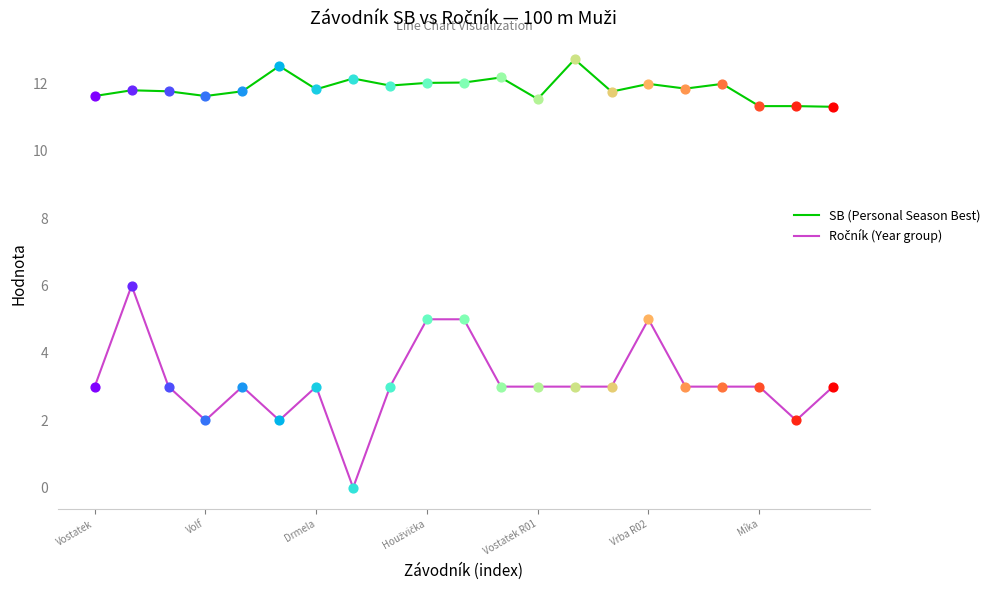

Which series has the largest total across all categories?

SB (Personal Season Best)